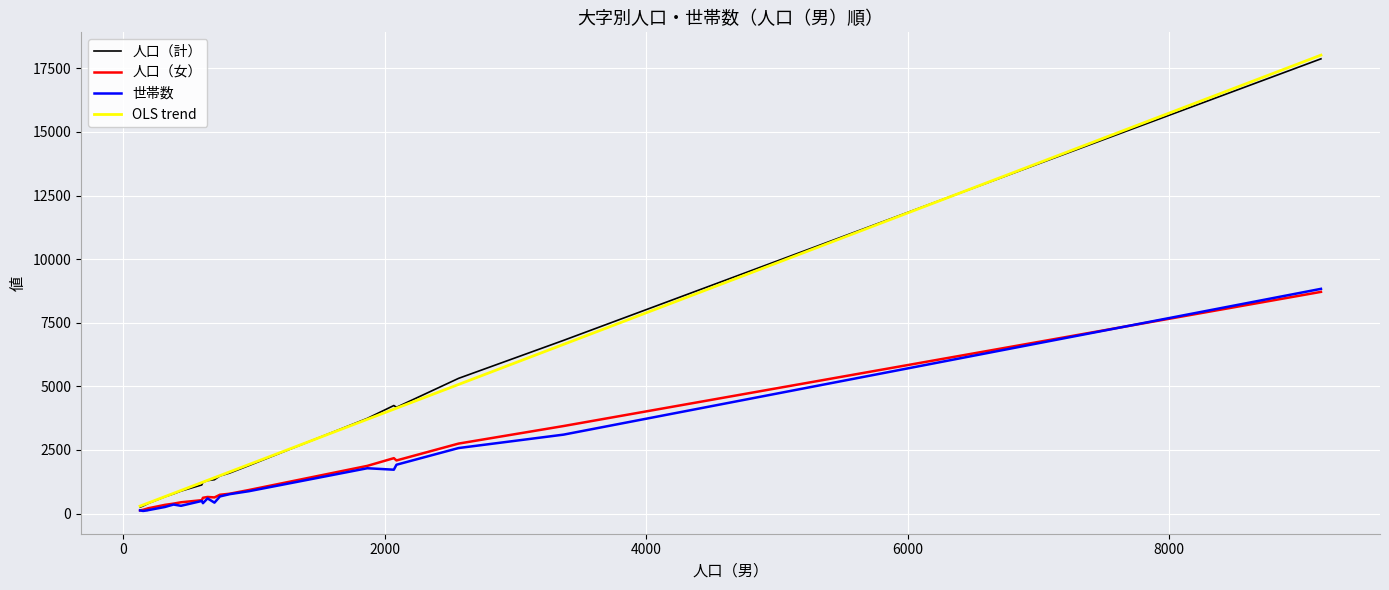

Which series has the widest spread of values?

OLS trend